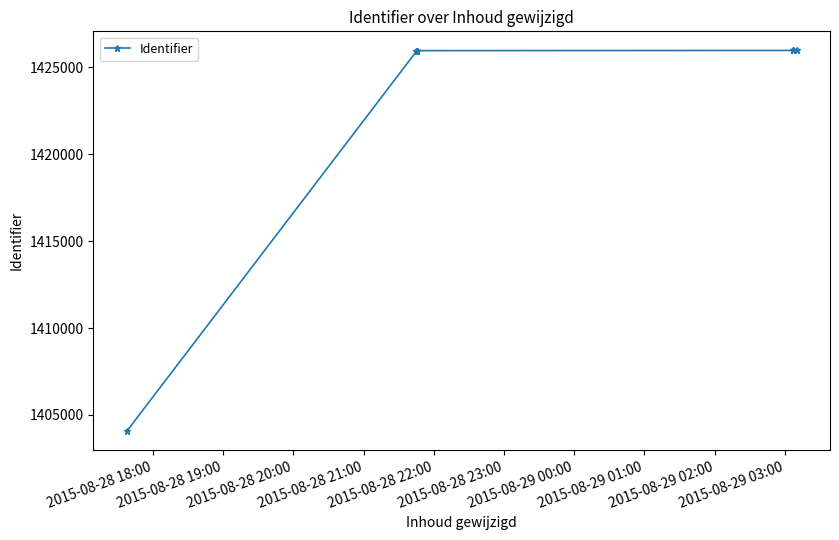

What is the sum of all values?

11385803